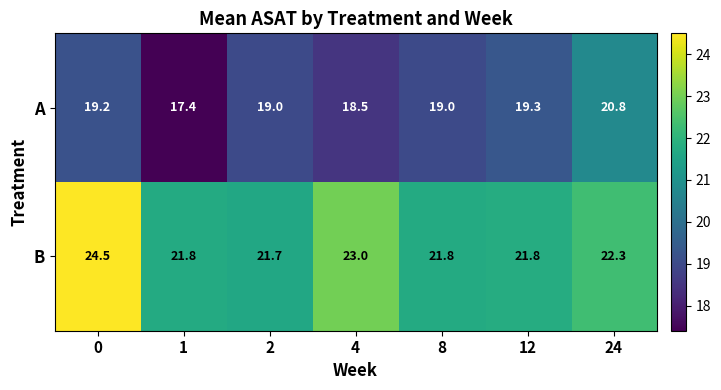

What is the spread (max minus min) of values at 12?

2.5